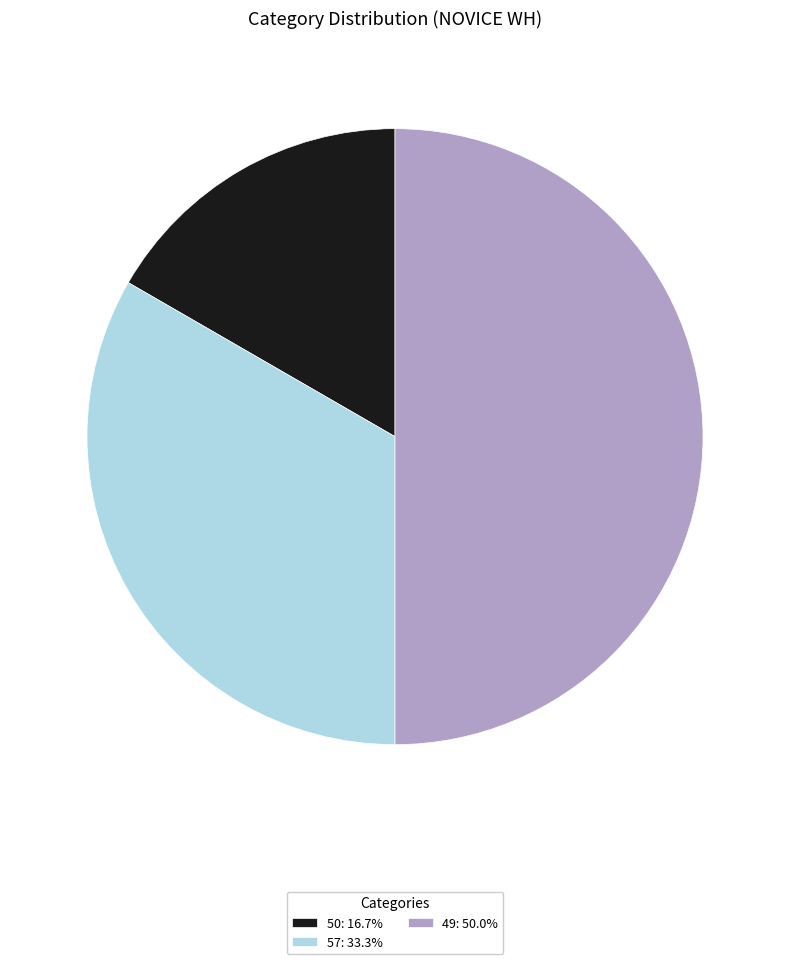

Does 57 account for over 50% of the chart?

No